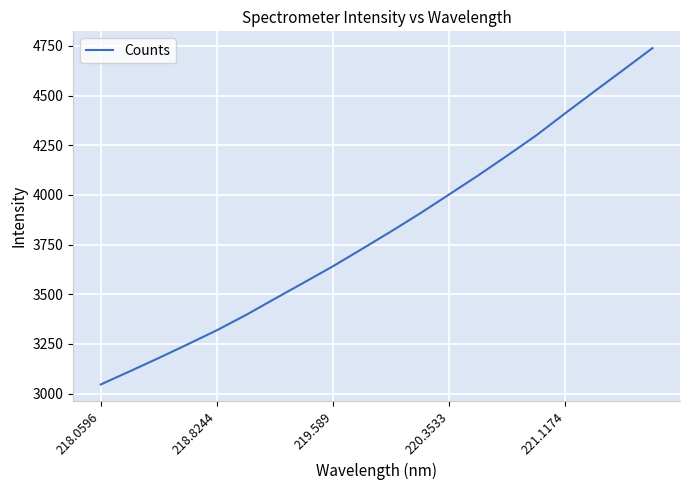

What is the difference between the maximum and minimum values?

1692.7